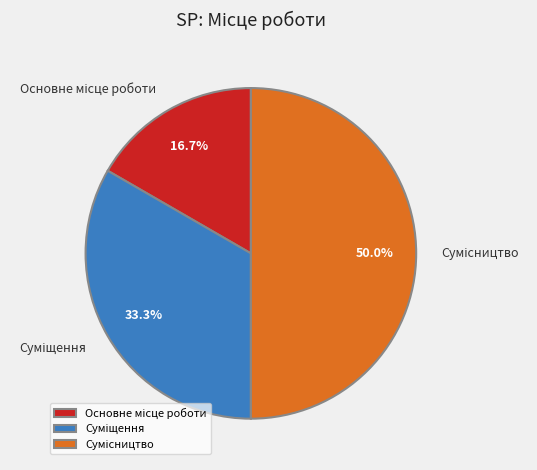

The Суміщення slice represents 22% of the pie. True or false?

False